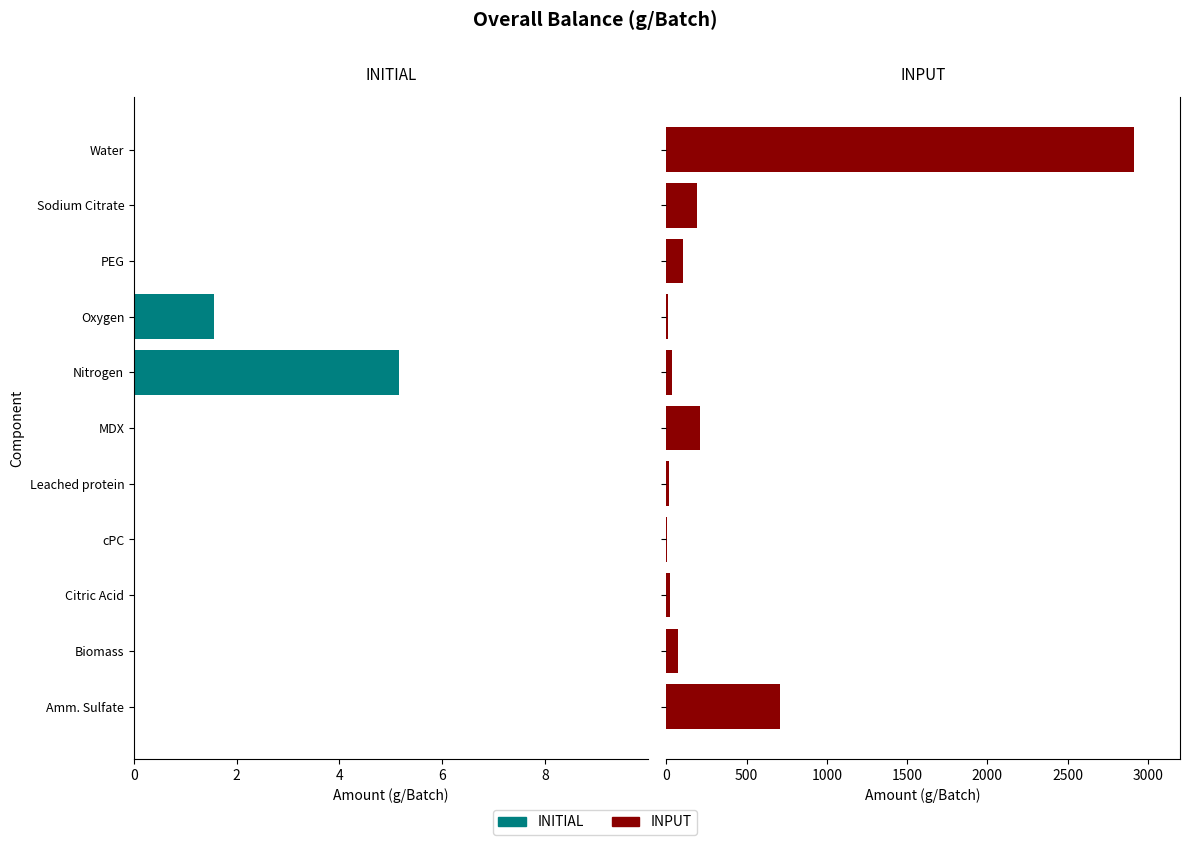

At how many categories does at least one series exceed 2045?

1